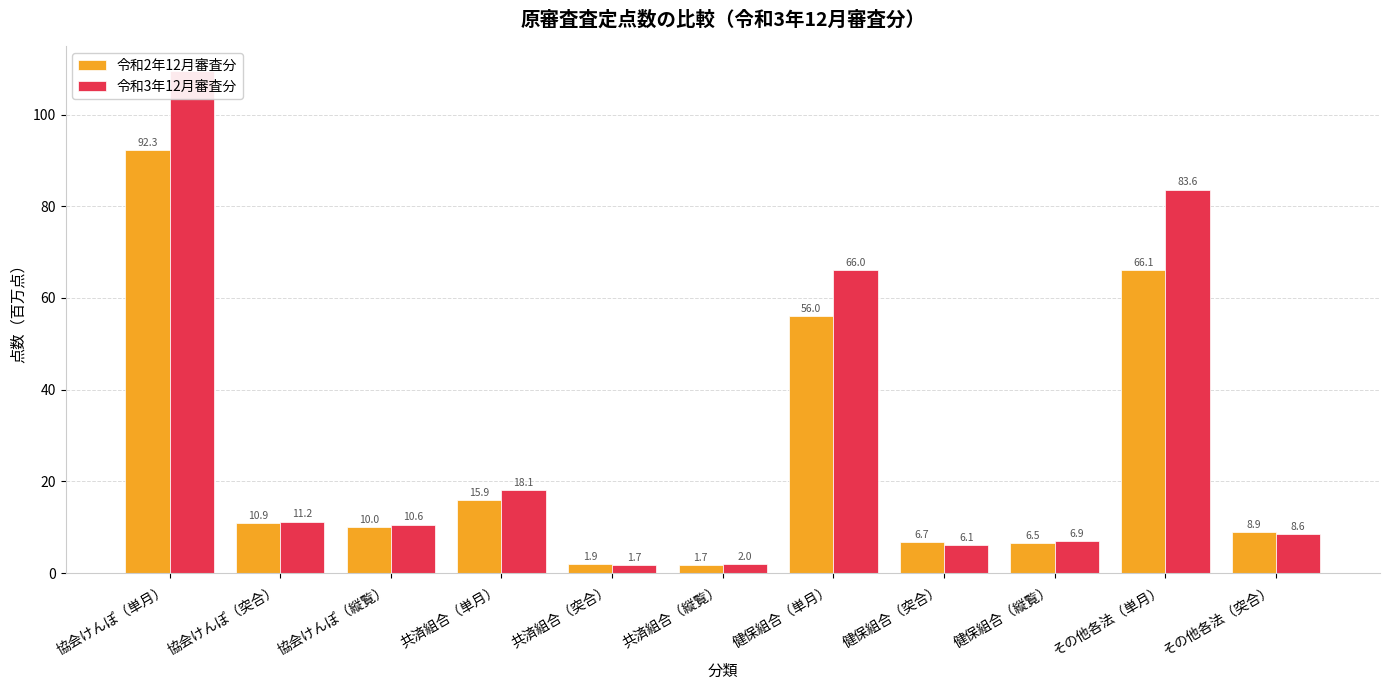

What is the total value across all series at 健保組合（突合）?

12.8